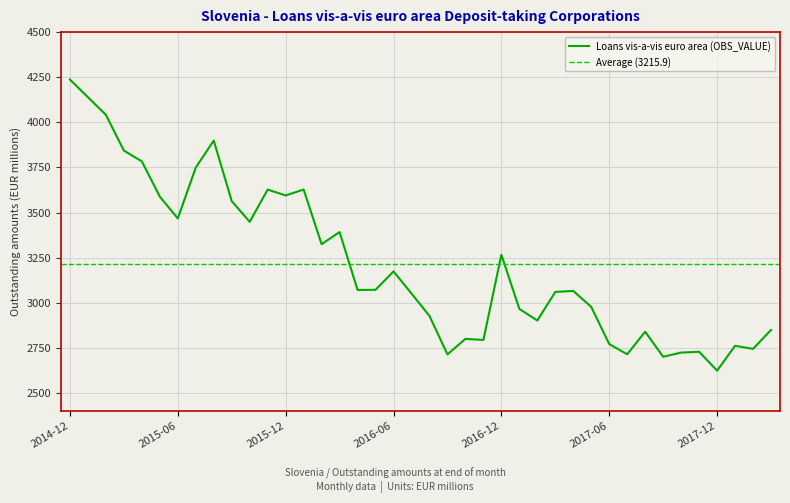

At which label does the data first exceed 3071?

2014-12